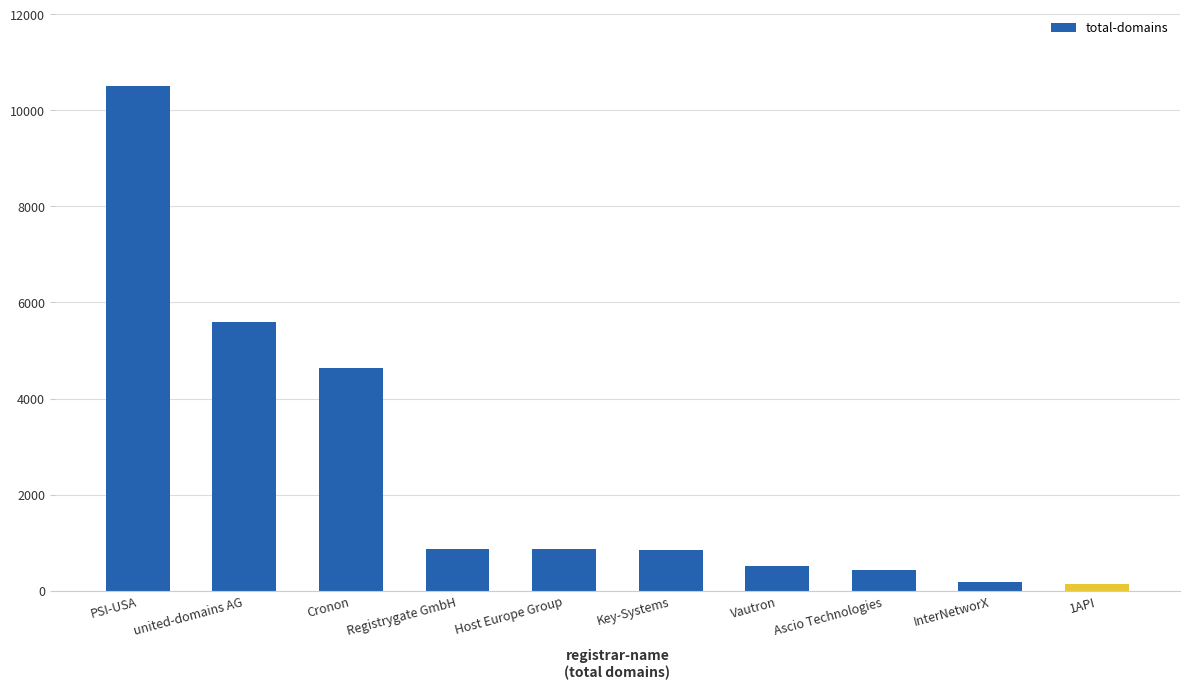

What is the change in value from PSI-USA to Ascio Technologies?

-10075